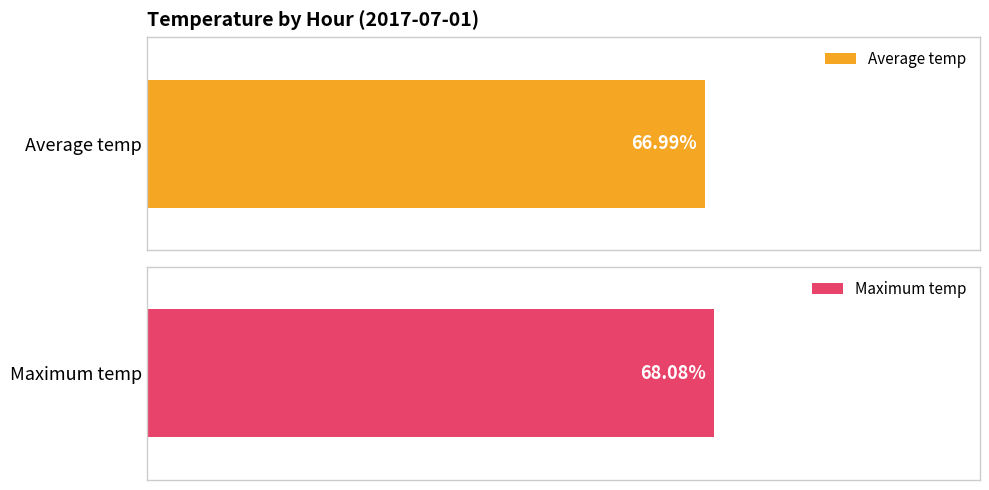

What are all the series names shown in the legend?

Average temp, Maximum temp